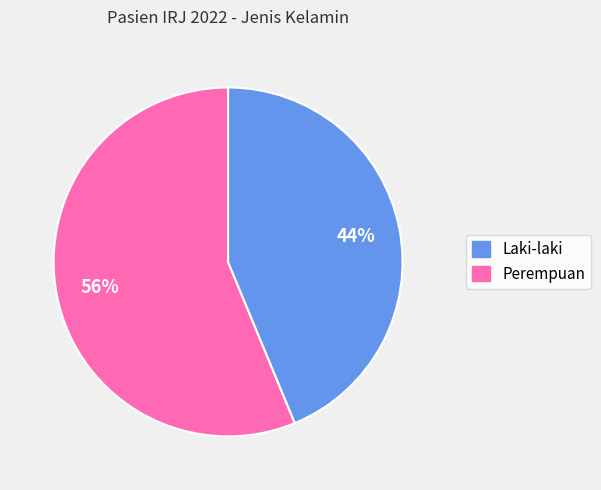

Is there a majority slice in this chart?

Yes